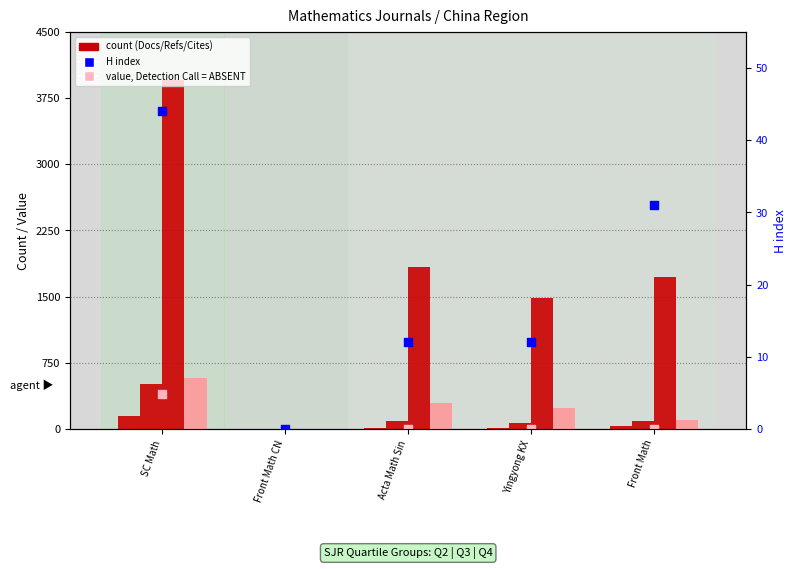

Which series reaches the maximum Y coordinate?

Total Refs.